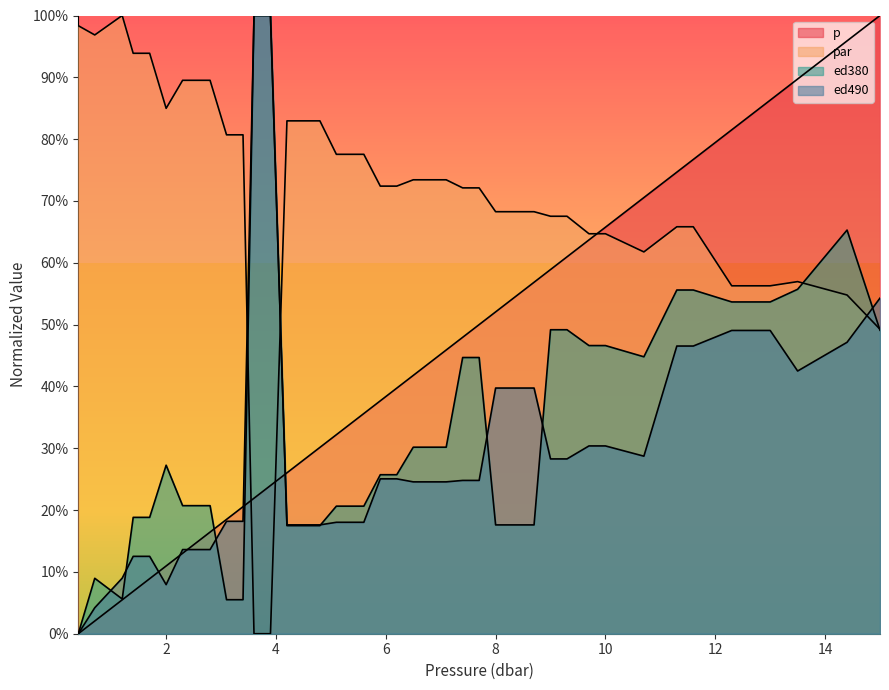

What is the greatest value displayed?

1.0